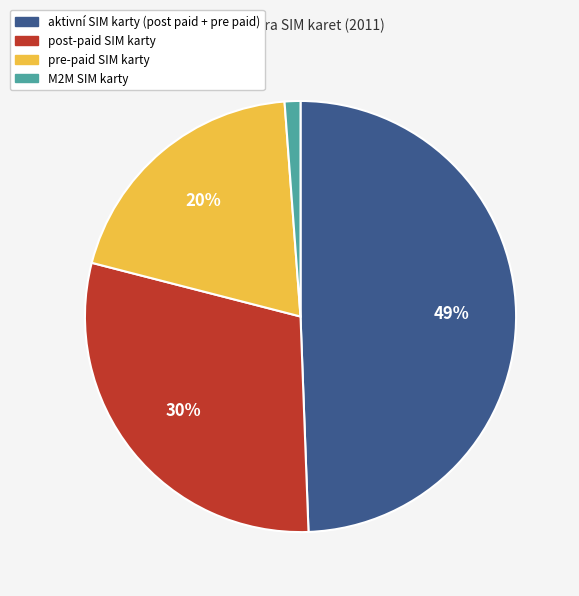

Is there a majority slice in this chart?

No